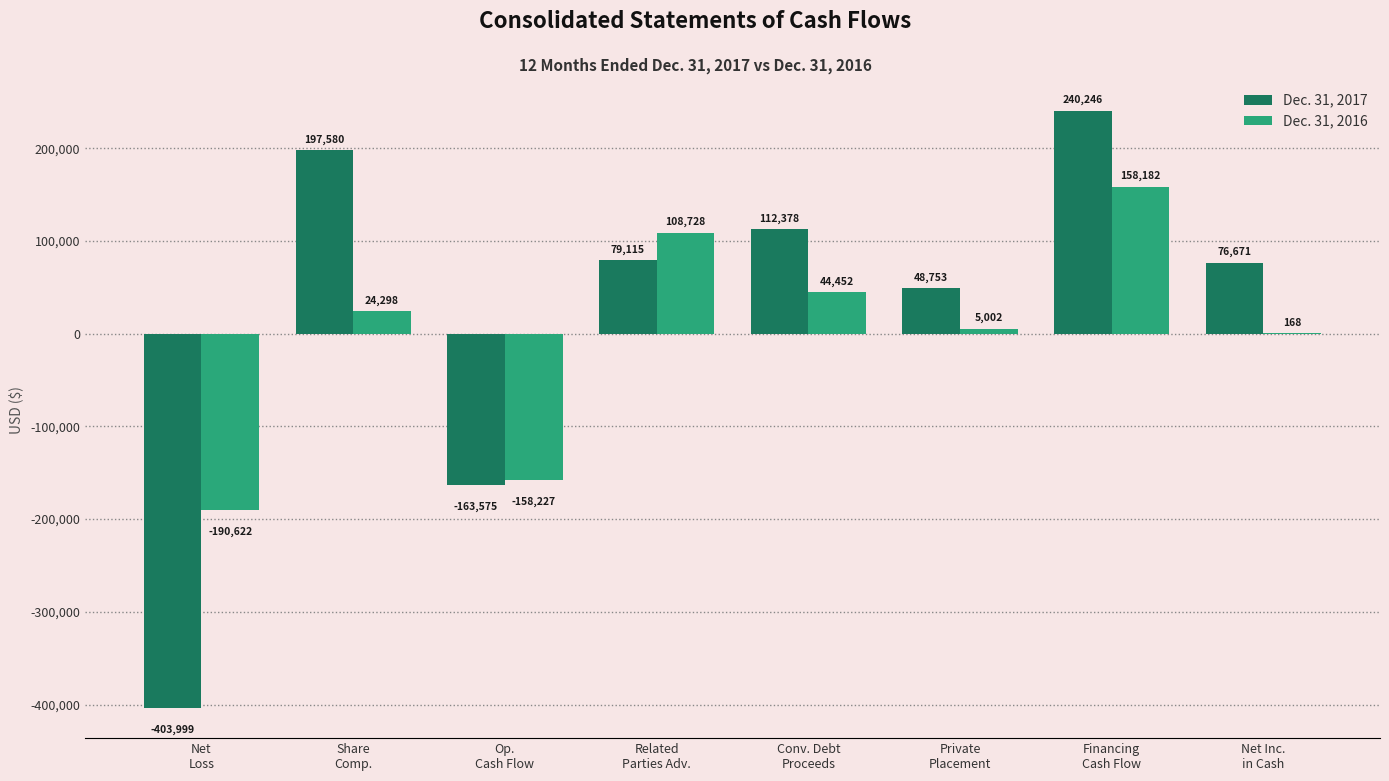

Which series has the largest total across all categories?

Dec. 31, 2017